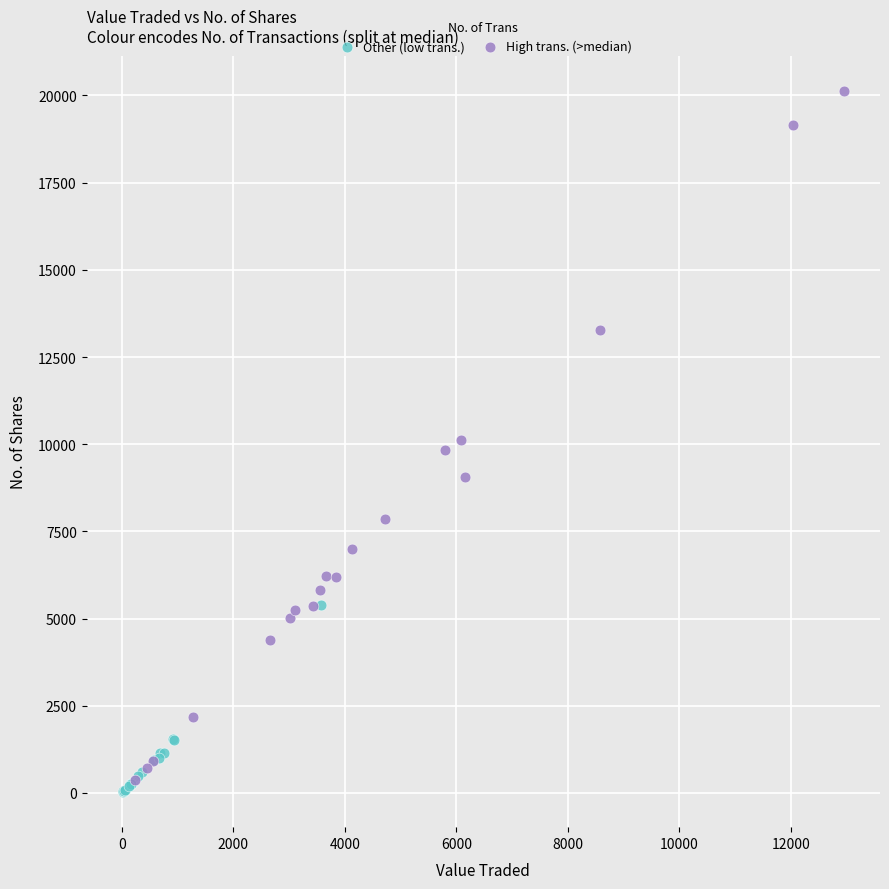

Which series contains the lowest Y value?

Other (low trans.)